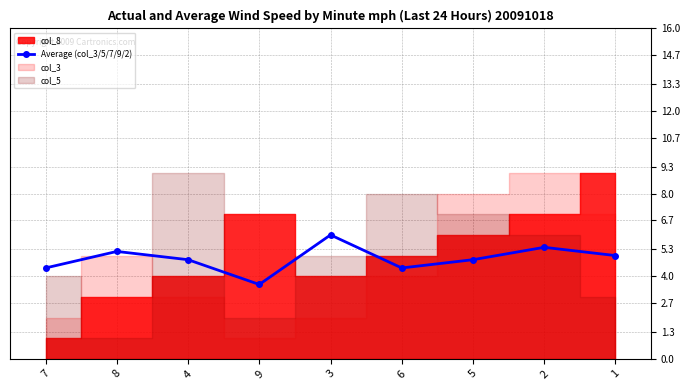

What value does the data have at 7?

4.4